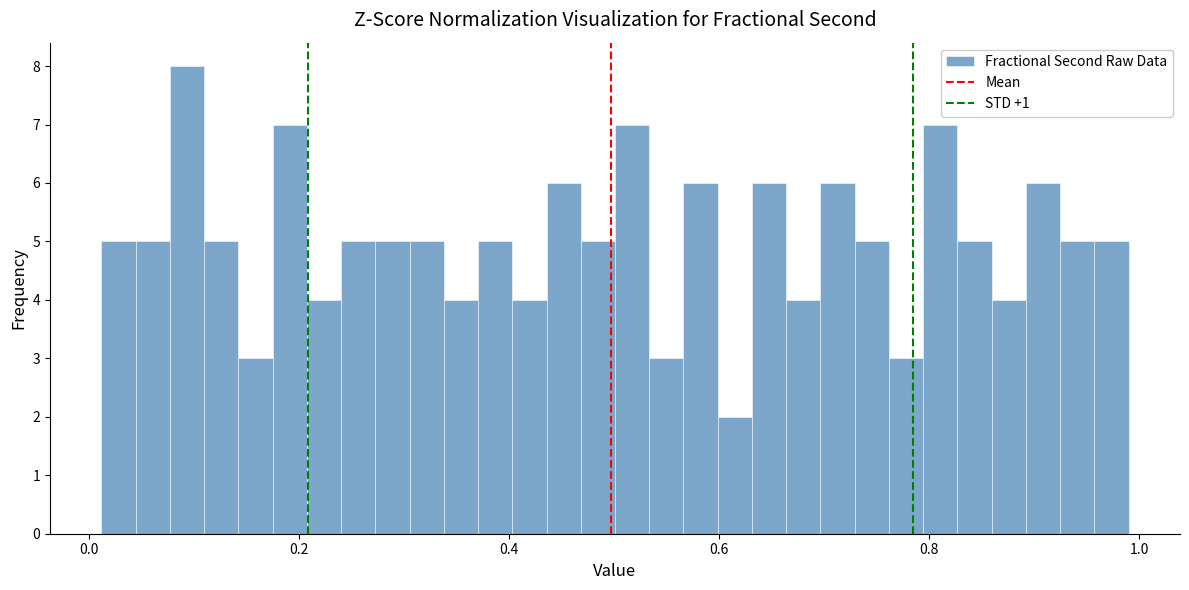

Around what value on the x-axis is the tallest bar? Give the approximate position of its centre, as read against the axis.

0.10